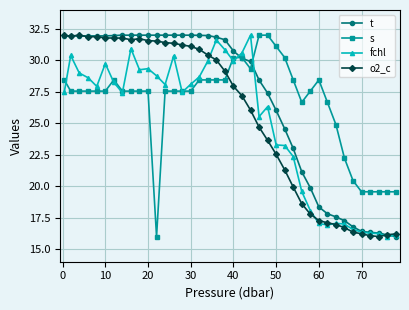

What is the value of the fchl point at the 28th from the left?

22.4